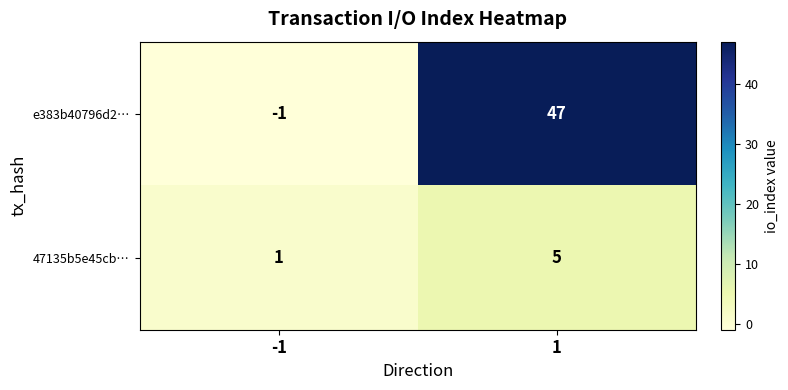

What is the greatest value displayed?

47